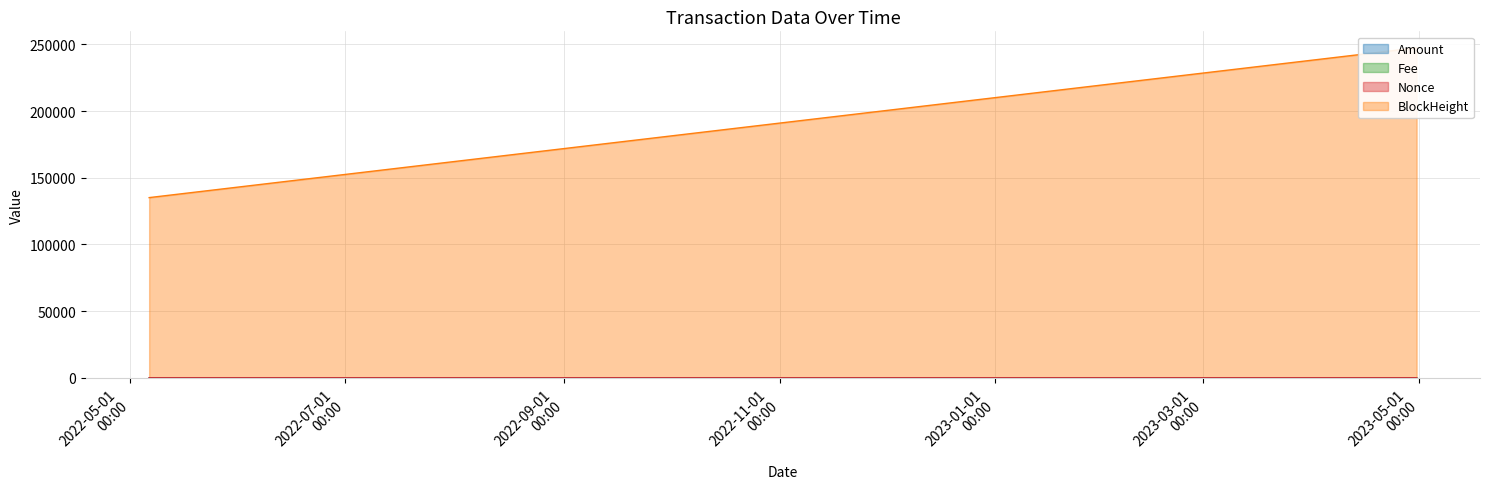

How many lines are shown in the chart?

4